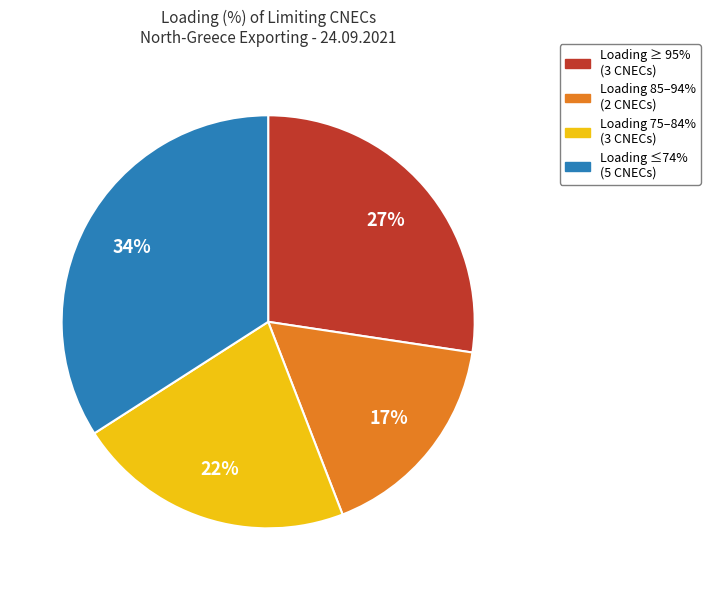

Is there any slice that represents more than half of the pie?

No